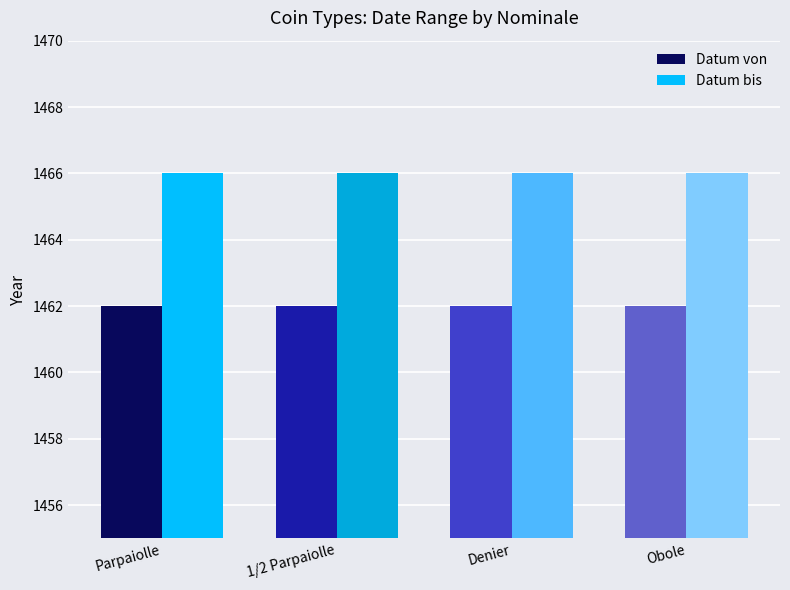

Which series has the largest total across all categories?

Datum bis